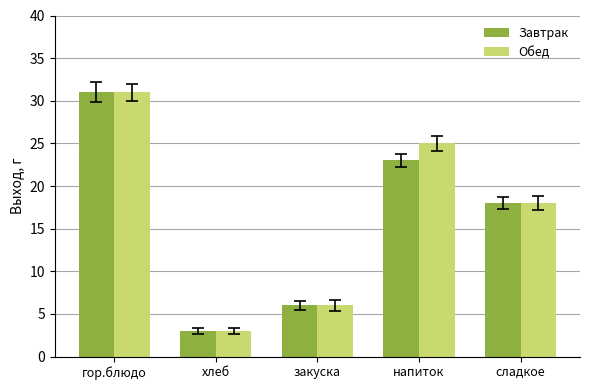

Reading left to right, transcribe all the data shown in this chart.

Завтрак: 31	3	6	23	18
Обед: 31	3	6	25	18